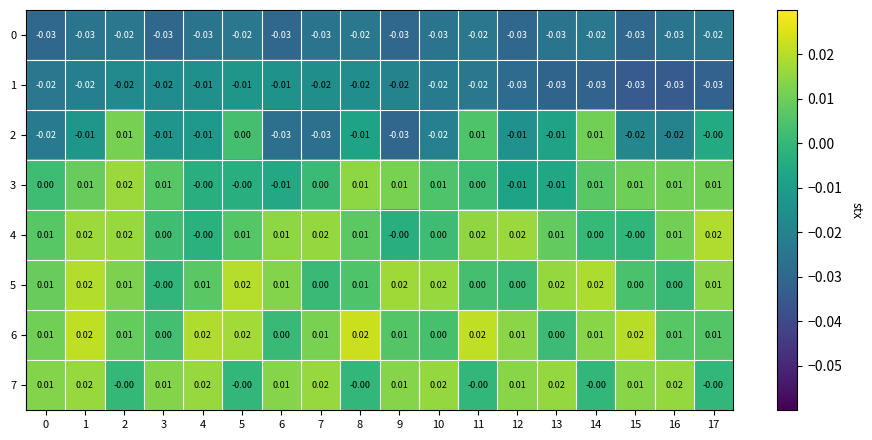

Is the value of 2 at 7 greater than the value of 6 at 17?

No